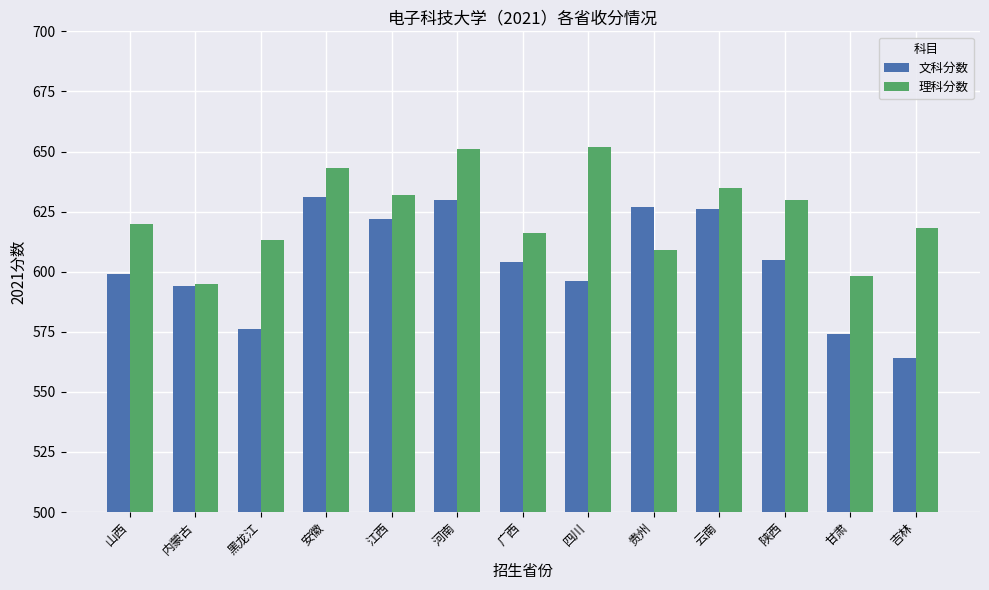

Reading left to right, list all the values displayed in this chart.

文科分数: 山西=599	内蒙古=594	黑龙江=576	安徽=631	江西=622	河南=630	广西=604	四川=596	贵州=627	云南=626	陕西=605	甘肃=574	吉林=564
理科分数: 山西=620	内蒙古=595	黑龙江=613	安徽=643	江西=632	河南=651	广西=616	四川=652	贵州=609	云南=635	陕西=630	甘肃=598	吉林=618